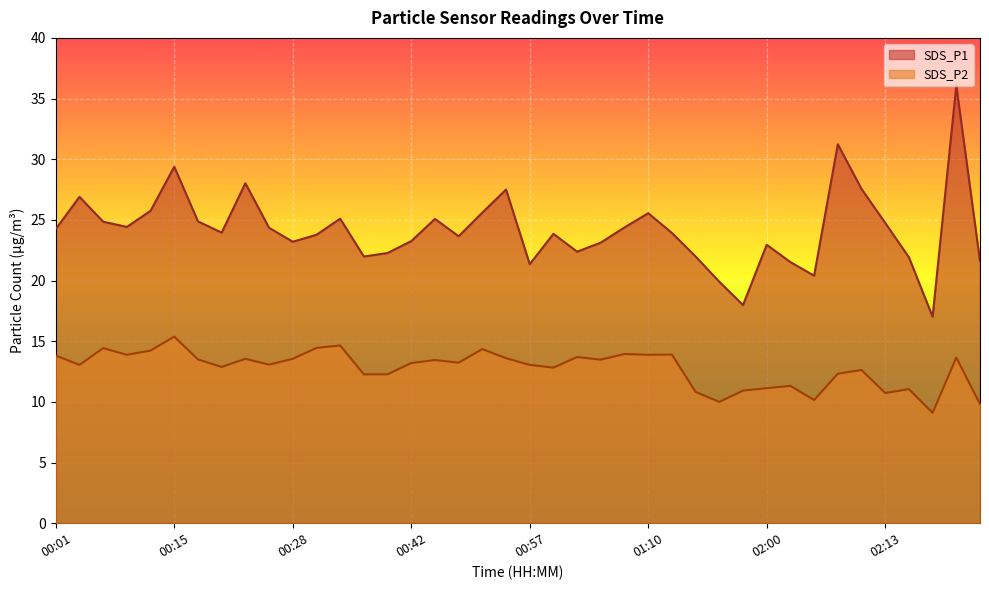

How many interior local peaks does the SDS_P1 series have?

11